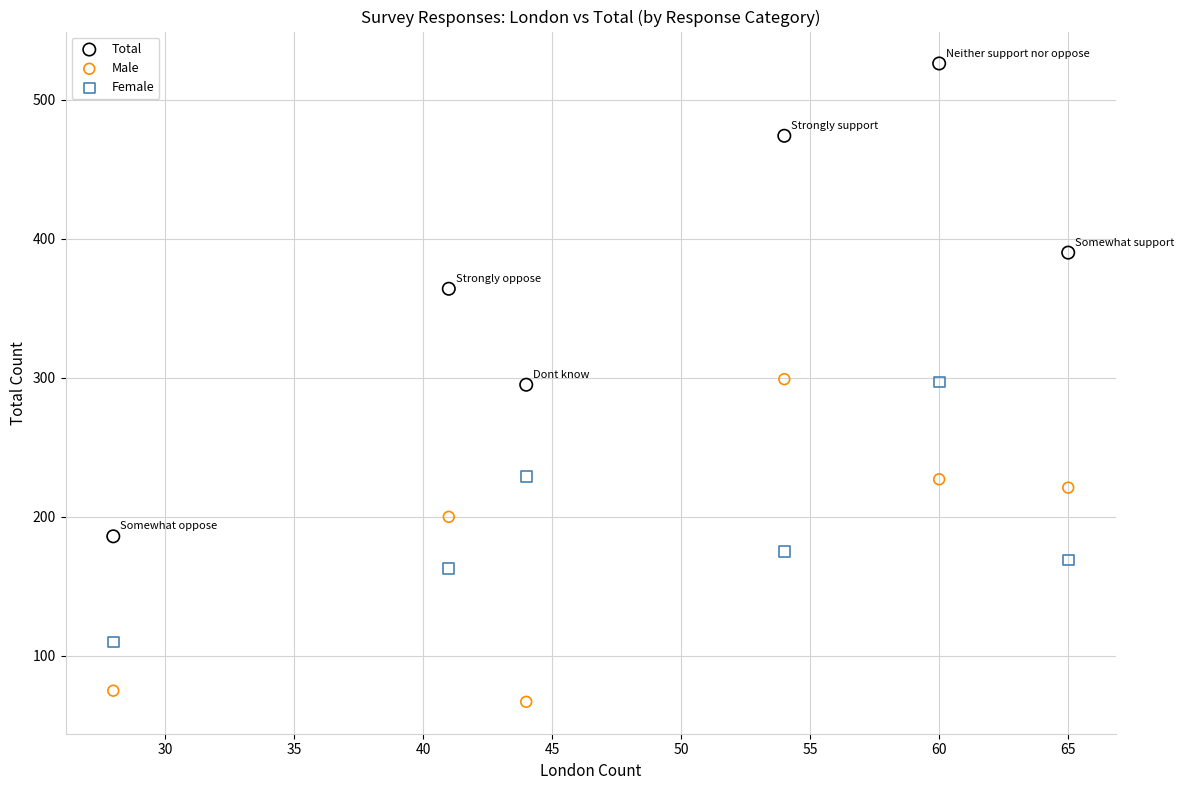

Which series has the widest spread of Y values?

Total